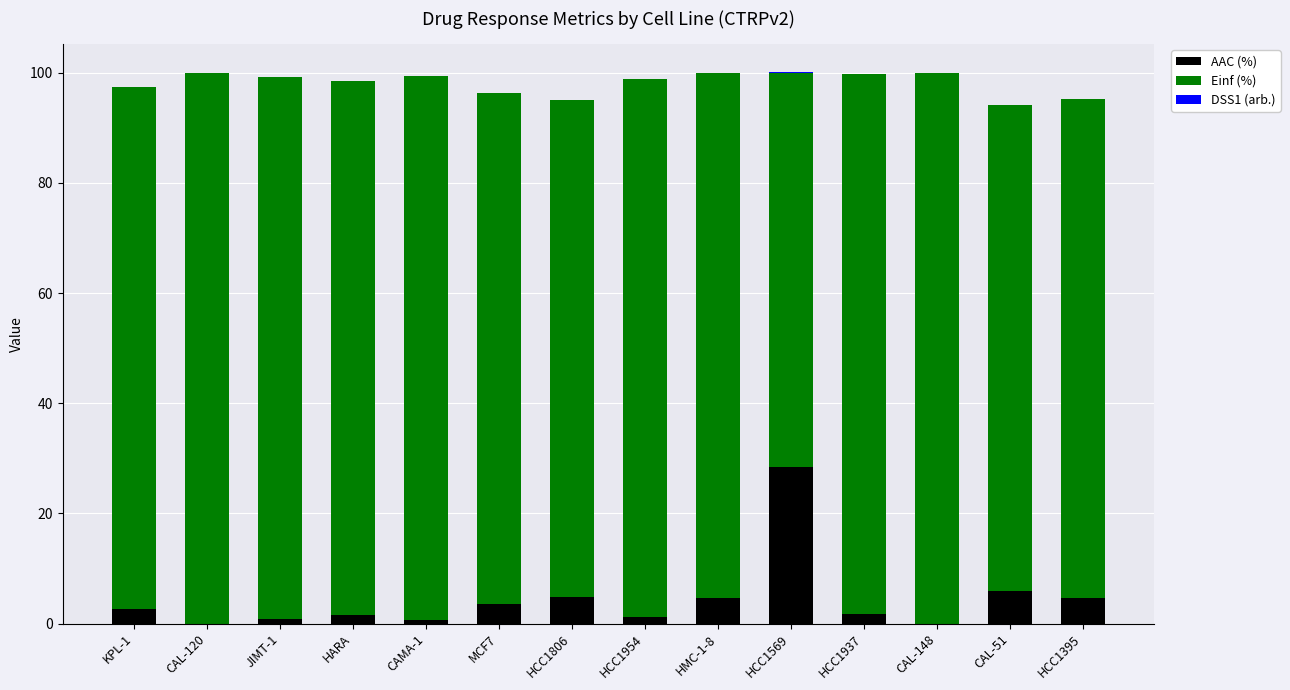

The AAC (%) series shows 0.0 at CAL-148. True or false?

True